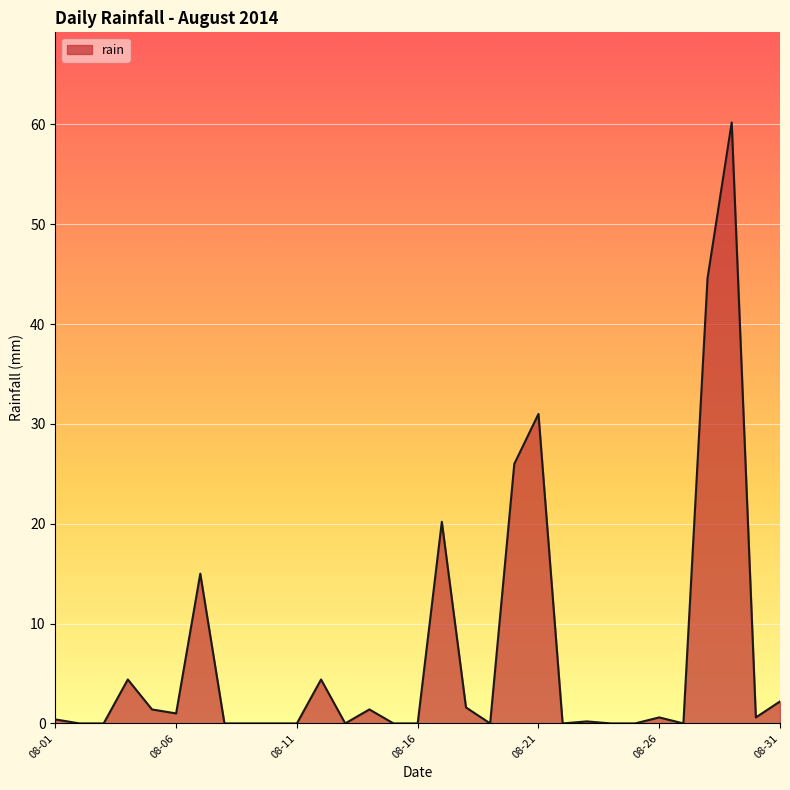

Does the chart have visible grid lines?

Yes